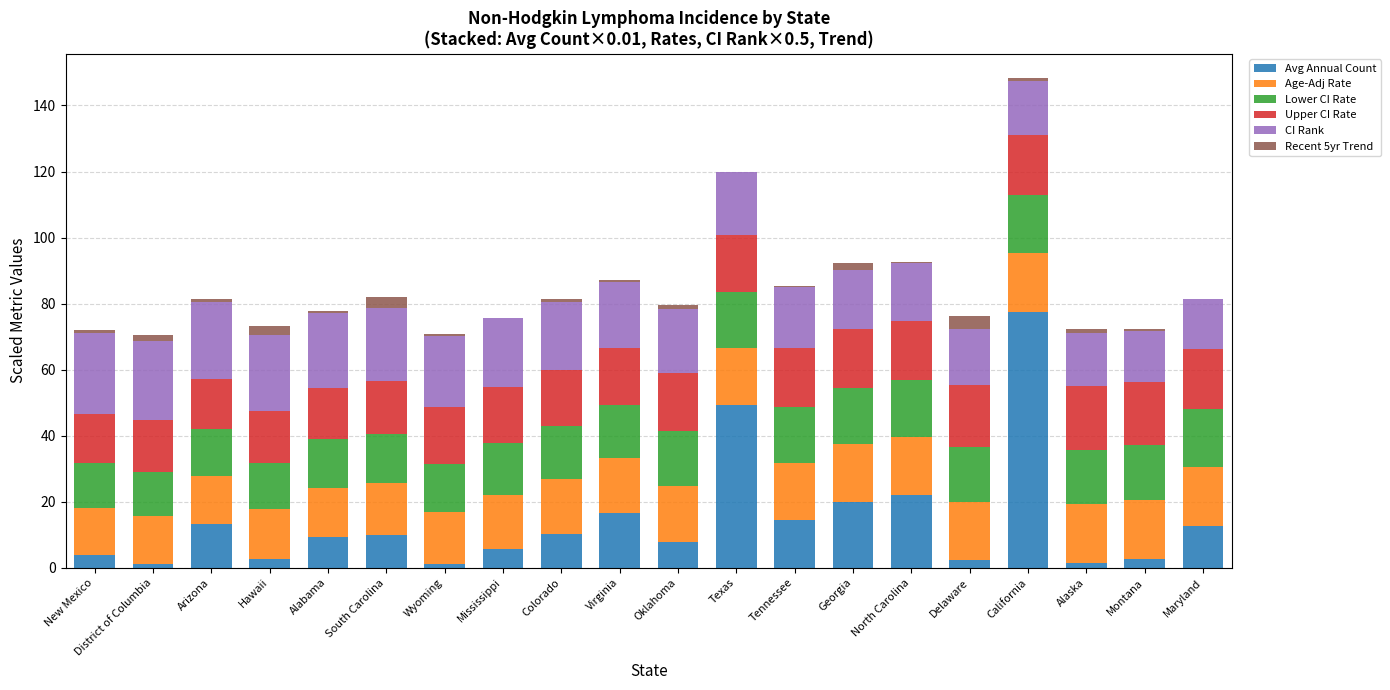

At which category is the sum across all series the highest?

California